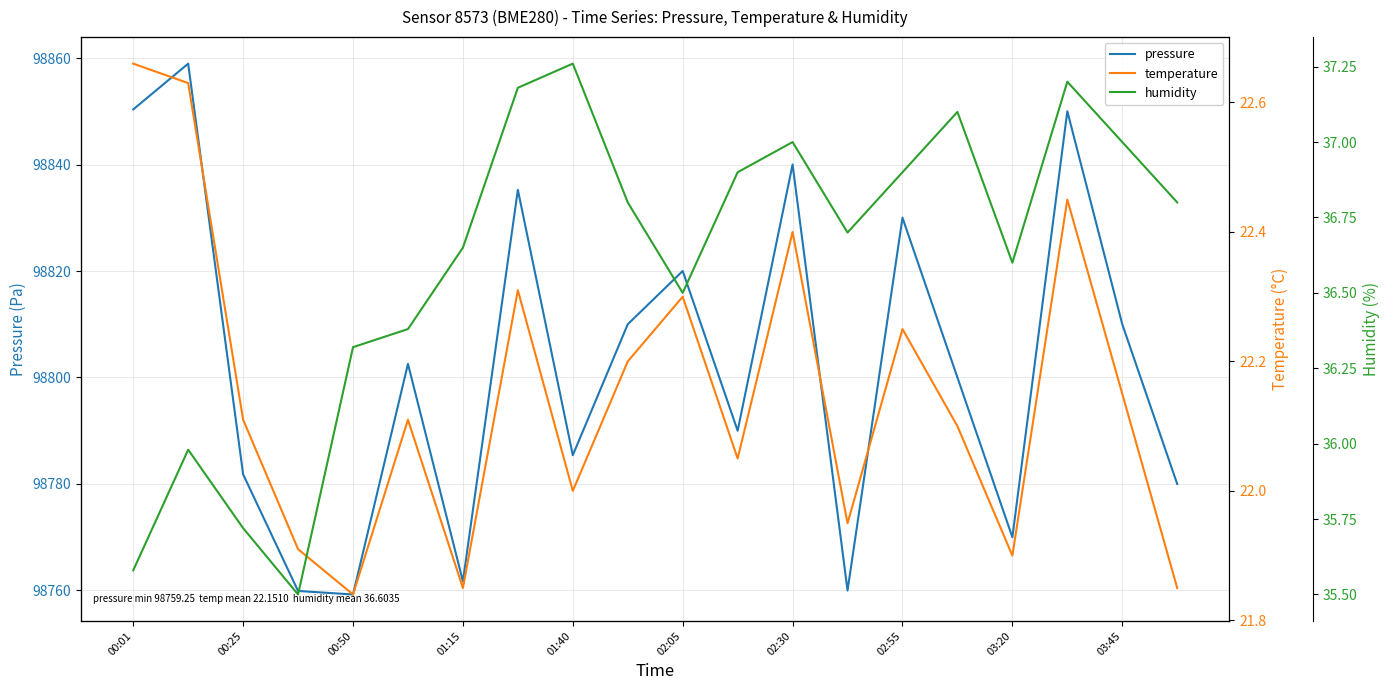

What is the average value of the humidity series?

36.6